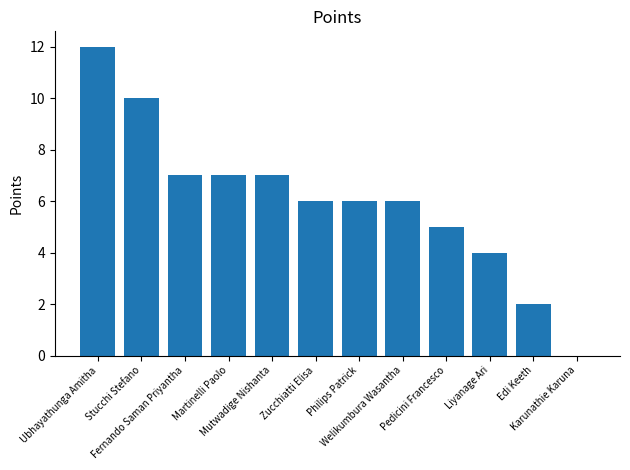

The chart shows a value of 16 at Stucchi Stefano. True or false?

False